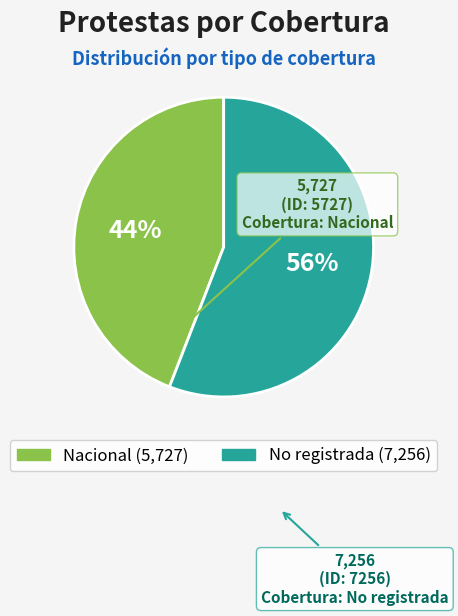

Rank the categories by value from lowest to highest.

Nacional, No registrada